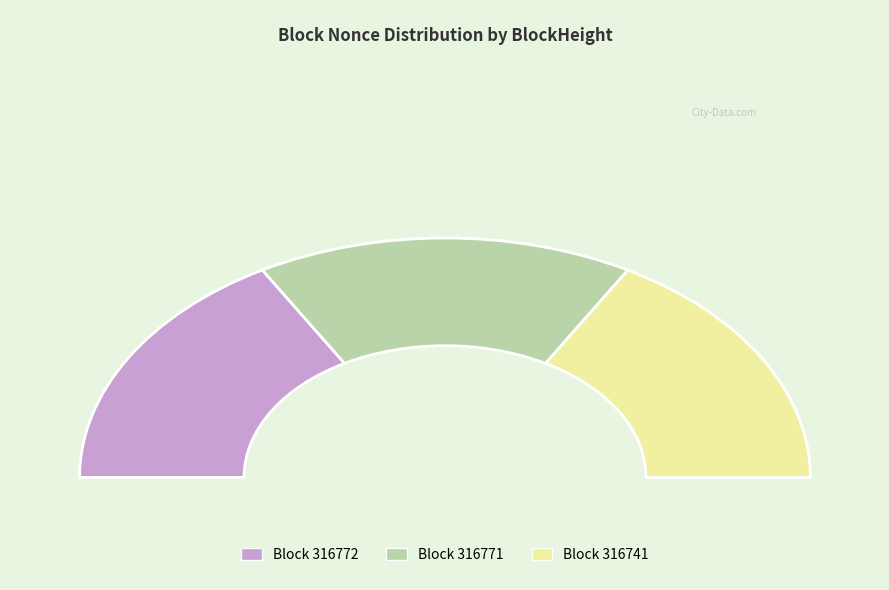

Does 316772 represent more than half of the total?

No